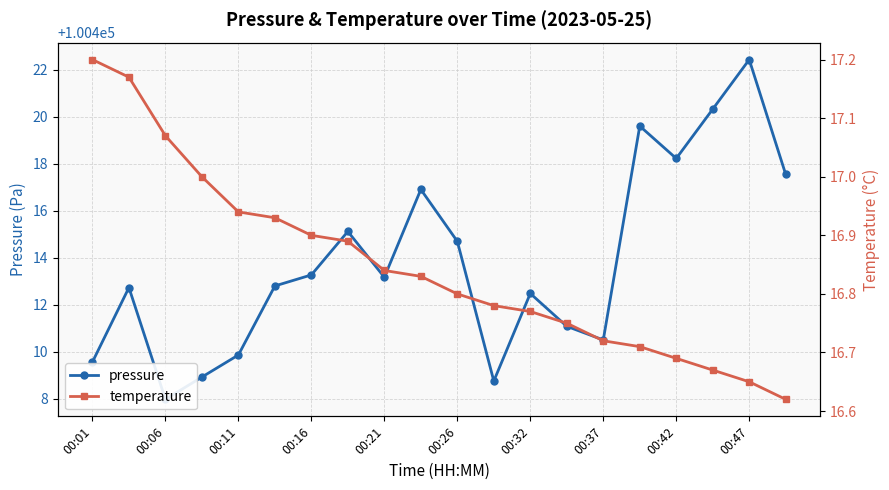

Is this an area chart (filled region under the line)?

No